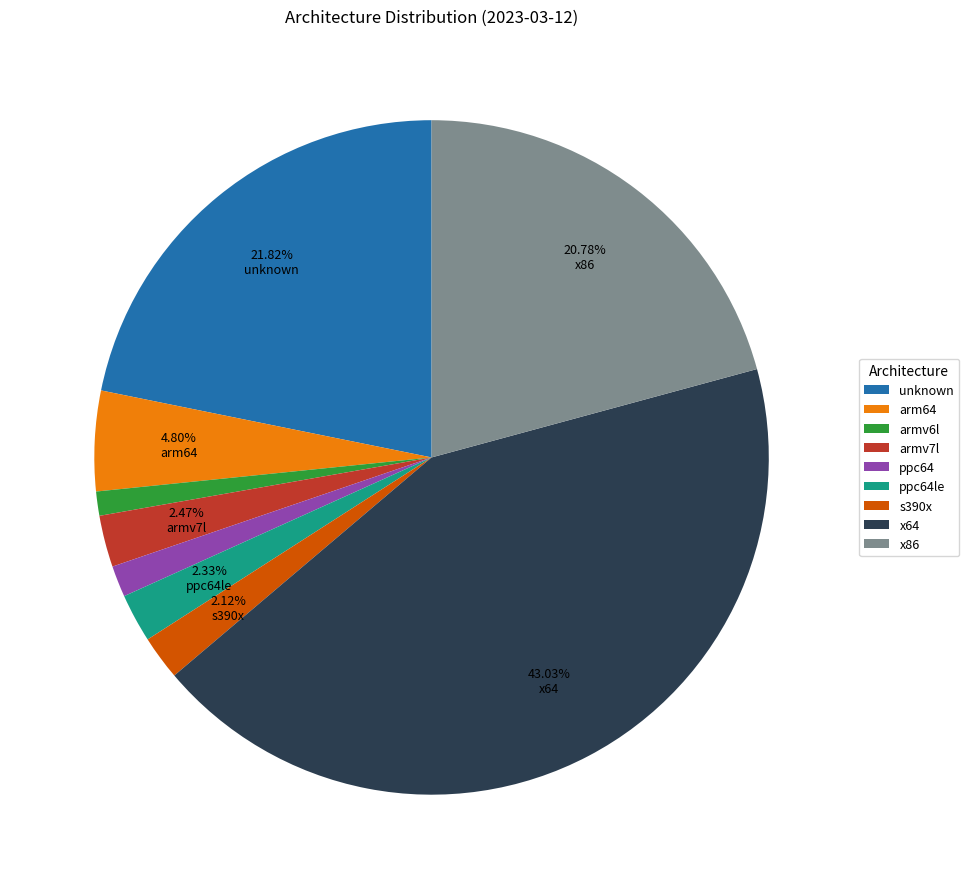

Is there a majority slice in this chart?

No